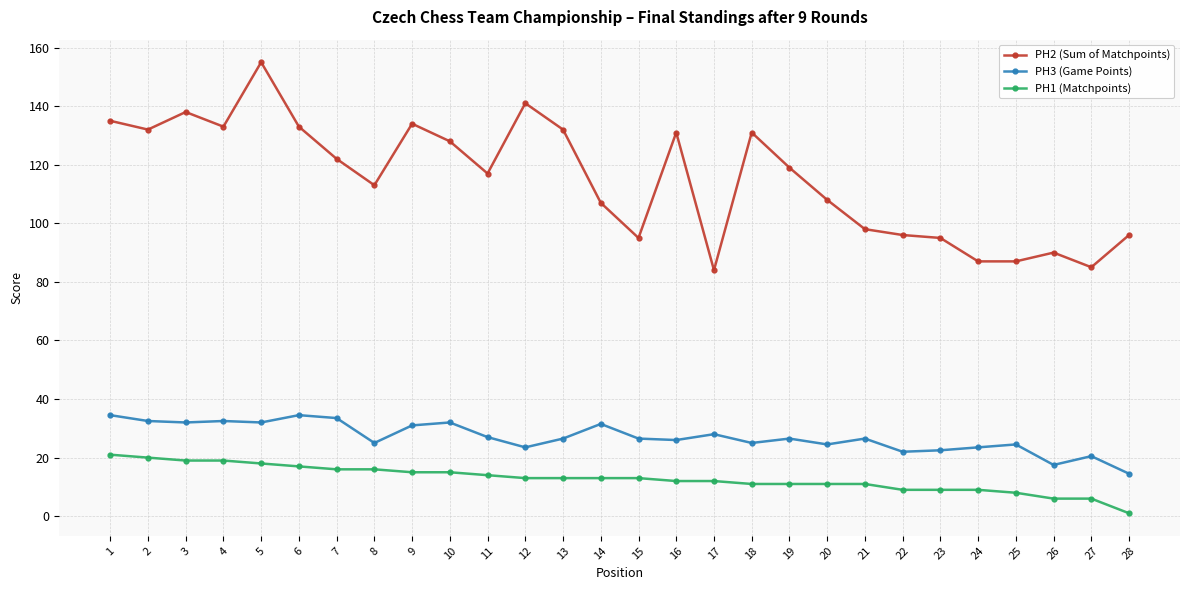

At which category does the chart reach its peak across all series?

5